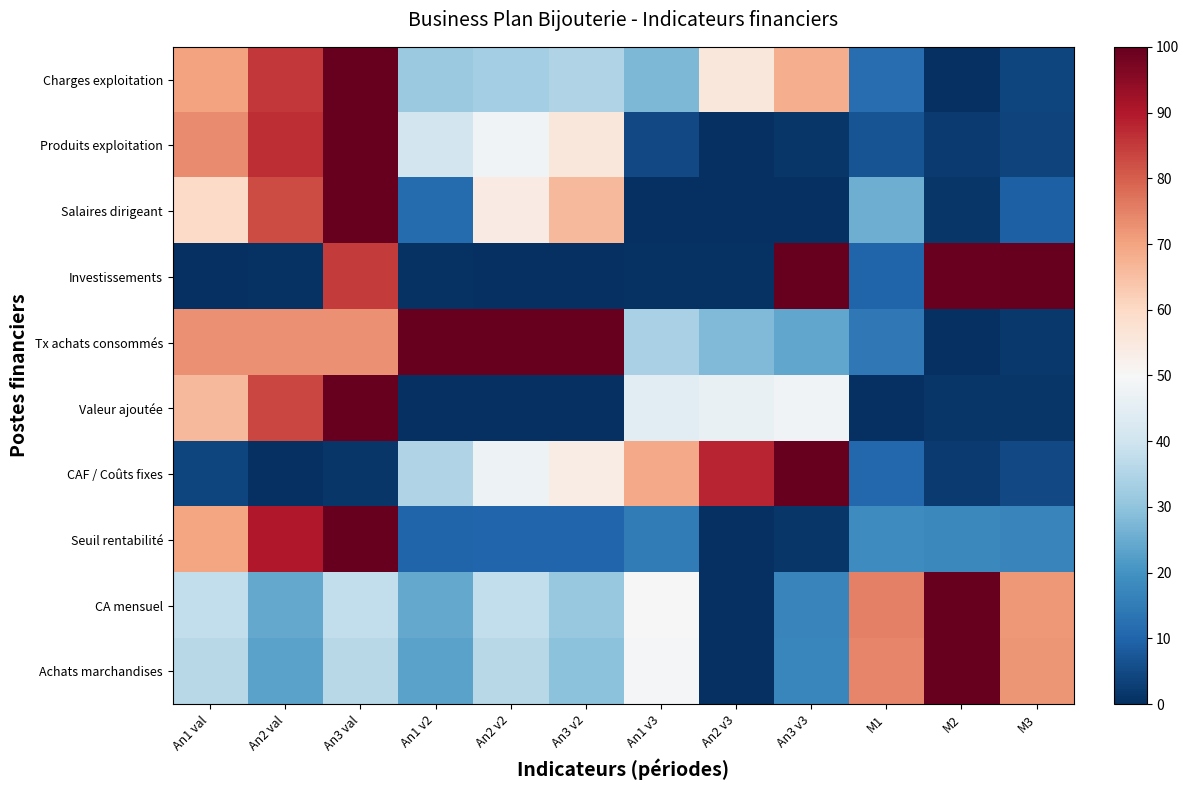

At which category is the sum across all series the highest?

An3 val